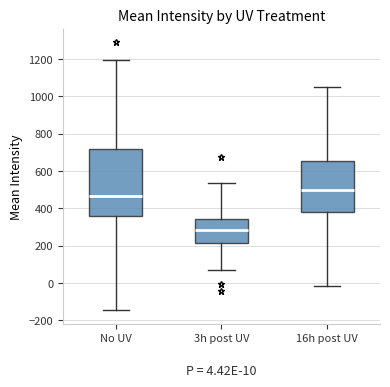

Which box is the tallest, from its lower edge to its upper edge?

No UV